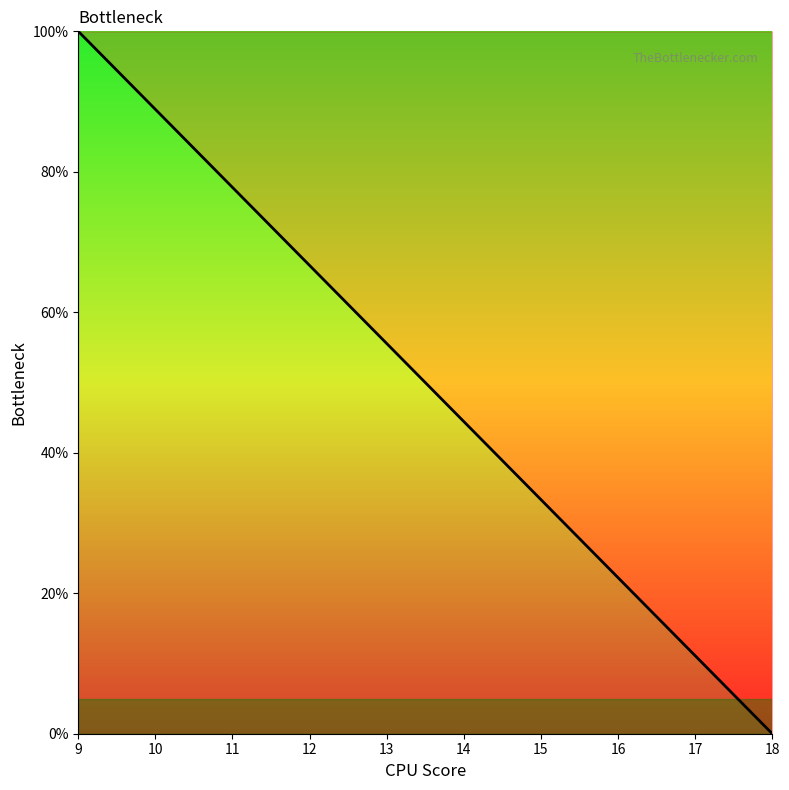

What is the difference between the maximum and minimum values?

100.0